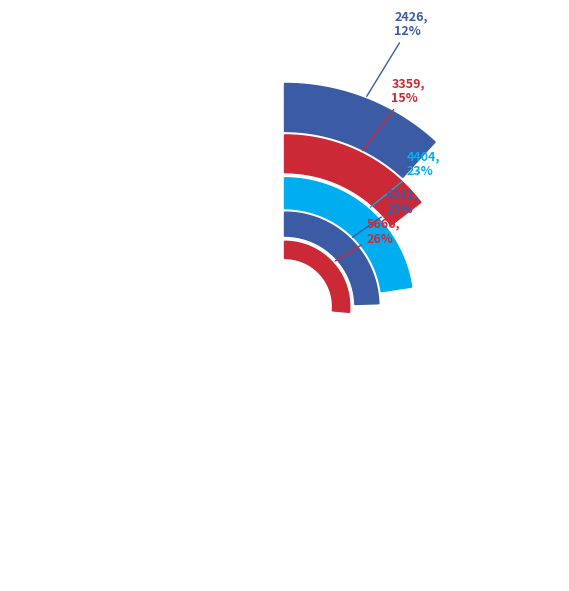

Is there any slice that represents more than half of the pie?

No